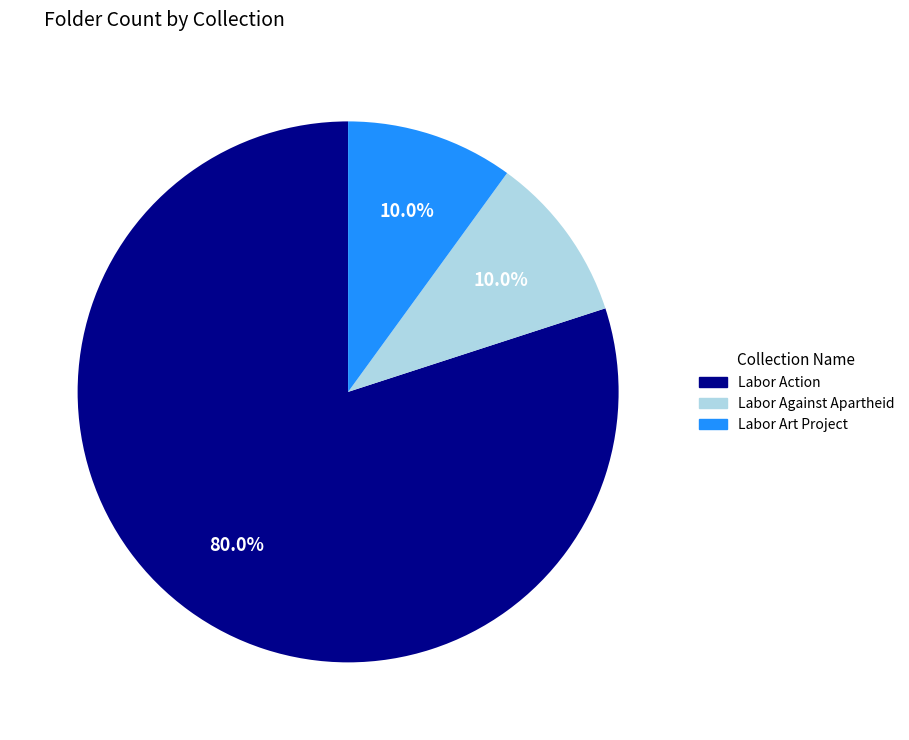

True or false: Labor Art Project accounts for 10% of the total.

True